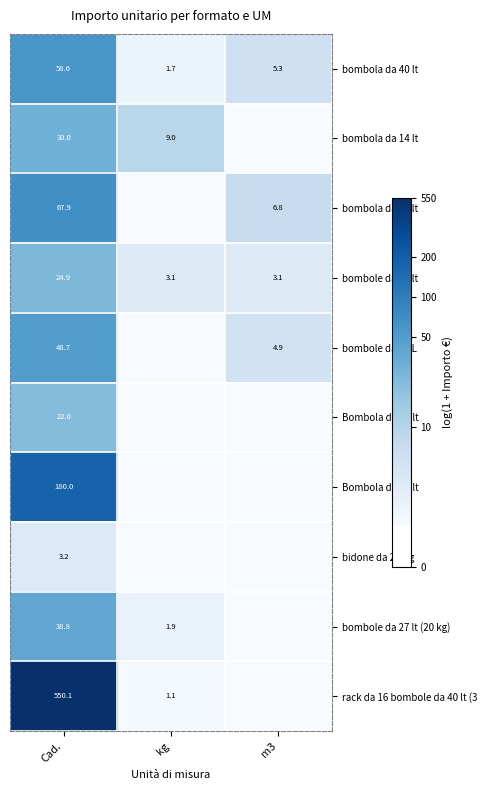

Is the value of Bombola da 40 lt at Cad. greater than the value of bombola da 40 lt at Cad.?

Yes